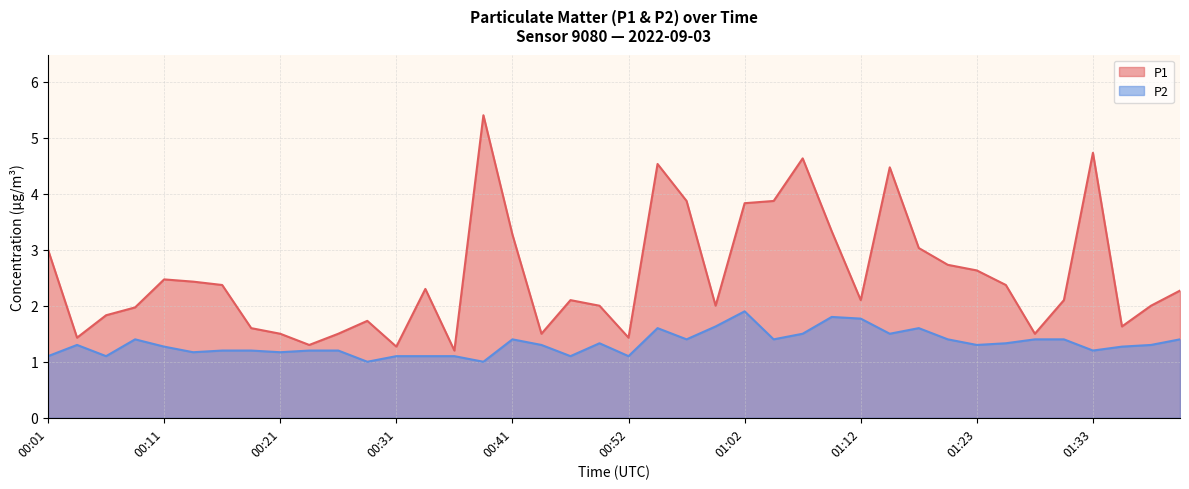

Which series has the widest spread of values?

P1